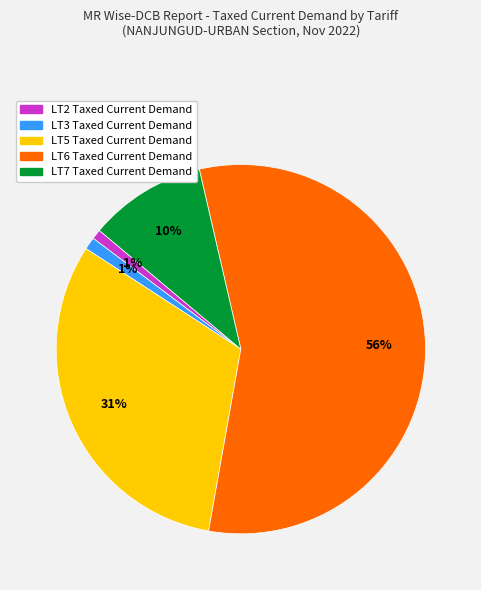

How many segments does this pie chart have?

5